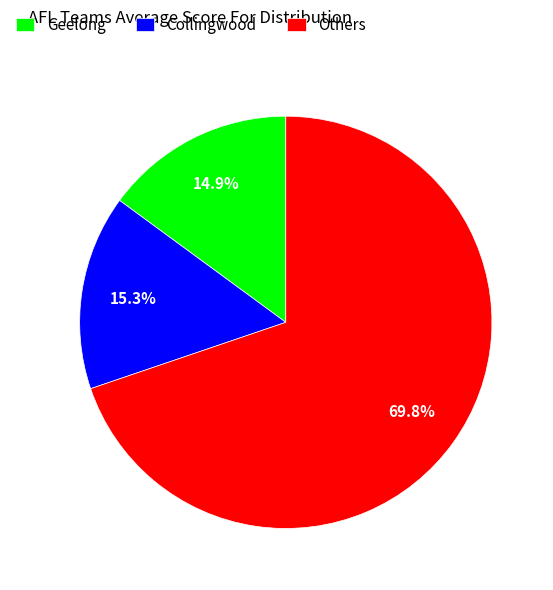

What is the largest slice in the pie chart?

Others